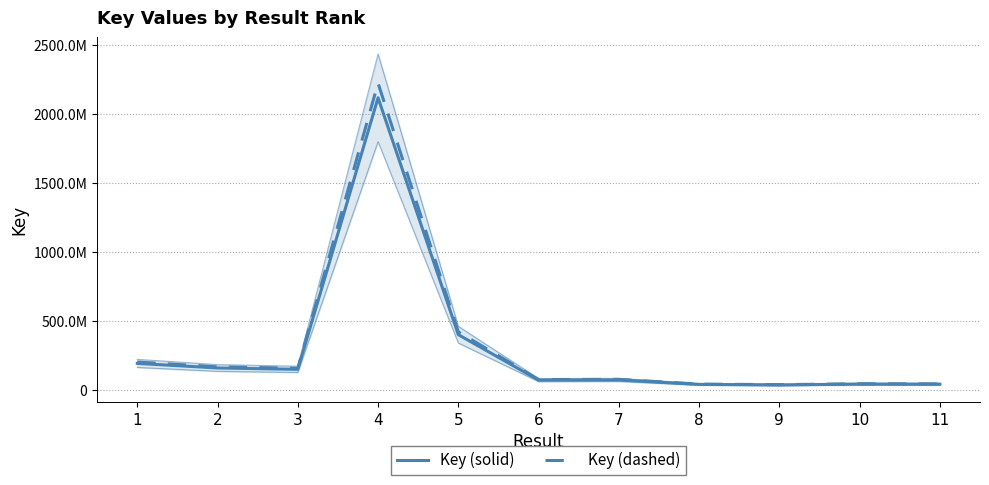

True or false: Key (dashed) and Key (solid) cross at least once.

False